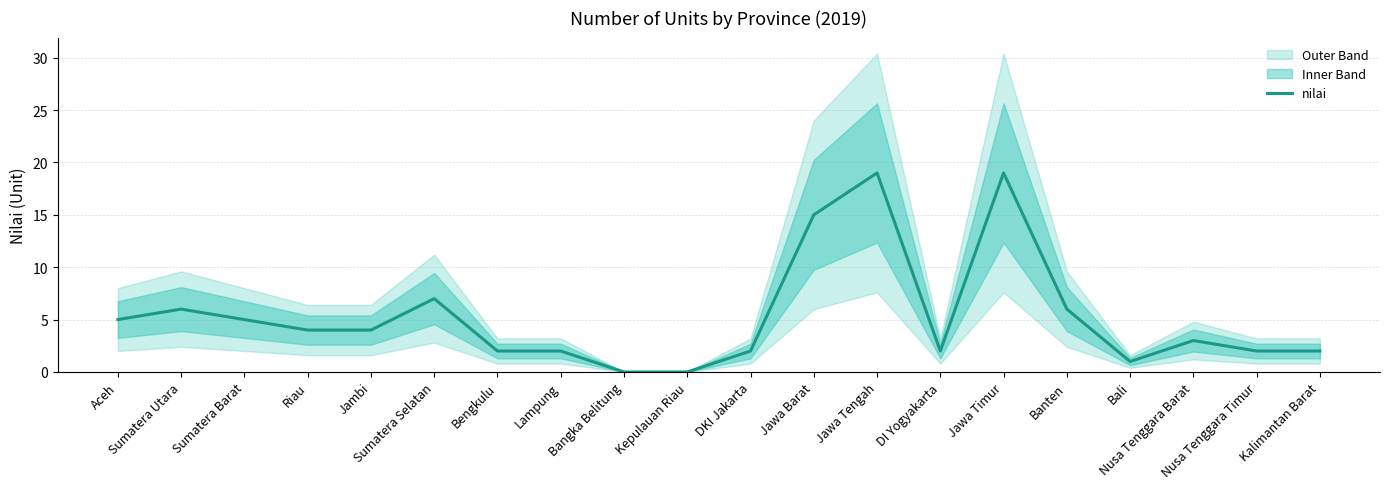

Is this an area chart (filled region under the line)?

No